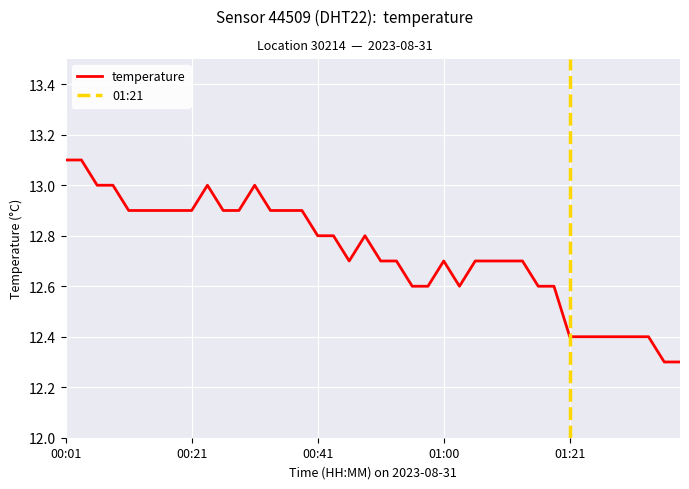

How many interior local peaks (higher than both neighbors) does the data have?

4